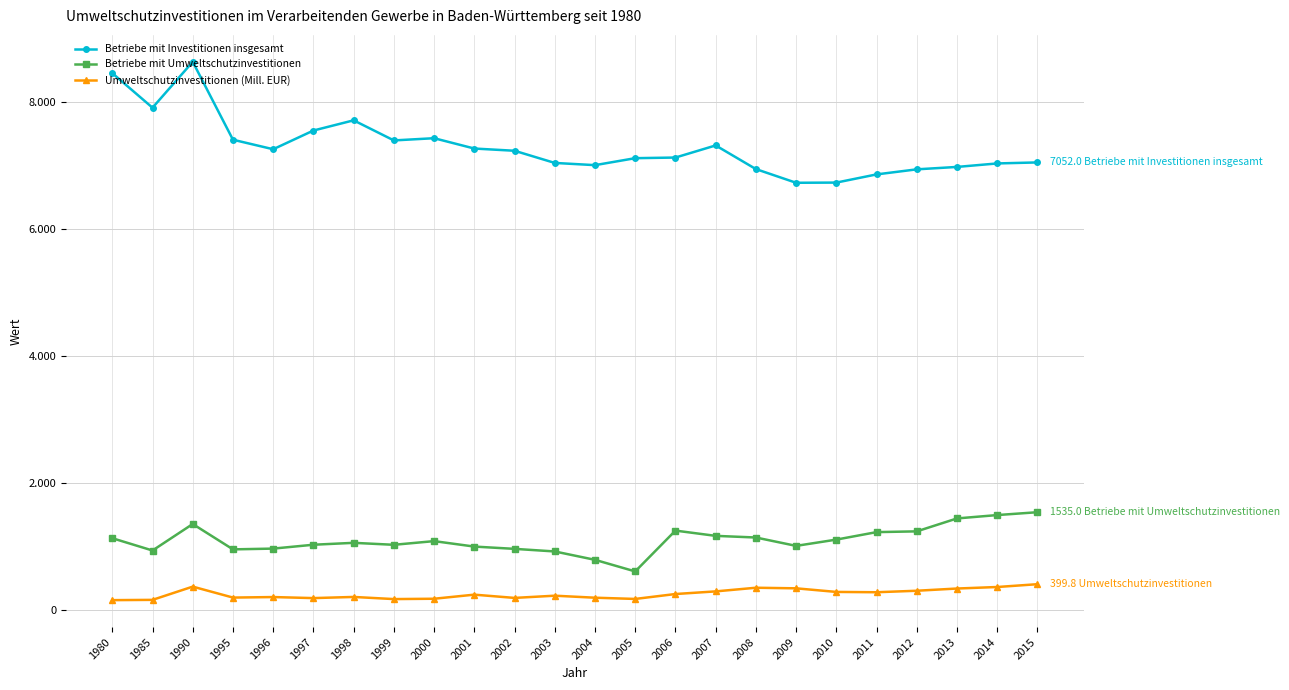

Which series changed the most between 1998 and 2006?

Betriebe mit Investitionen insgesamt